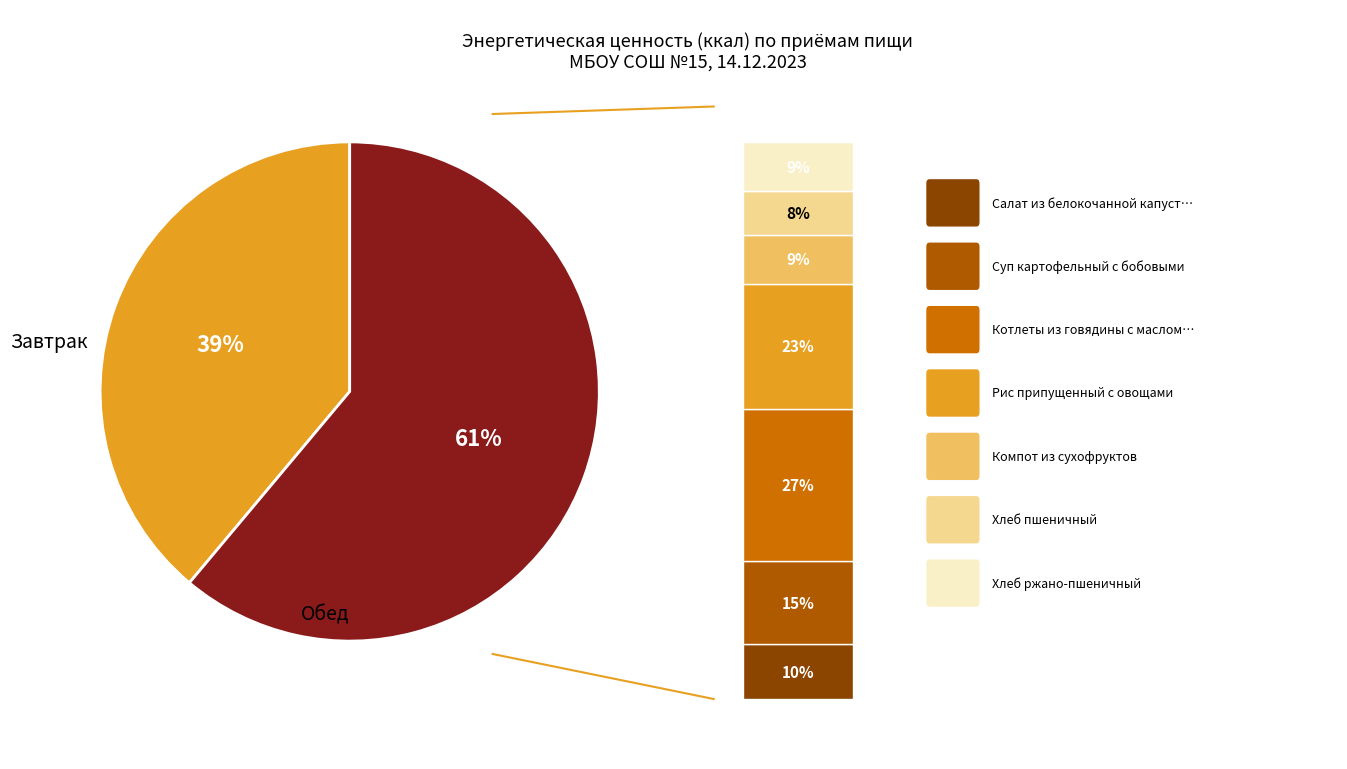

Which slice is the smallest?

Завтрак